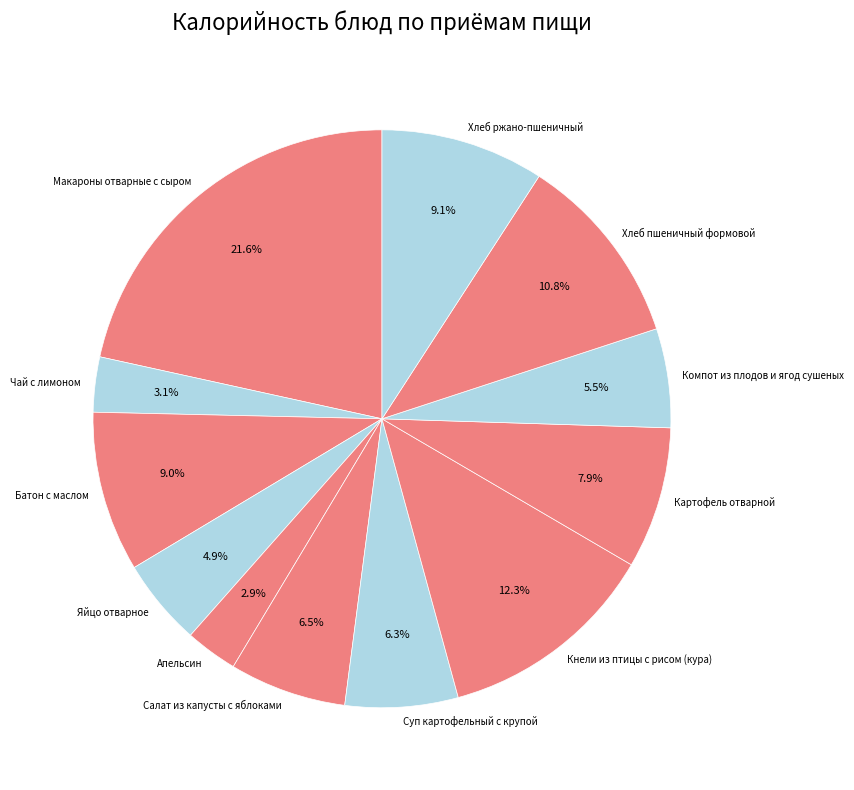

Is there any slice that represents more than half of the pie?

No